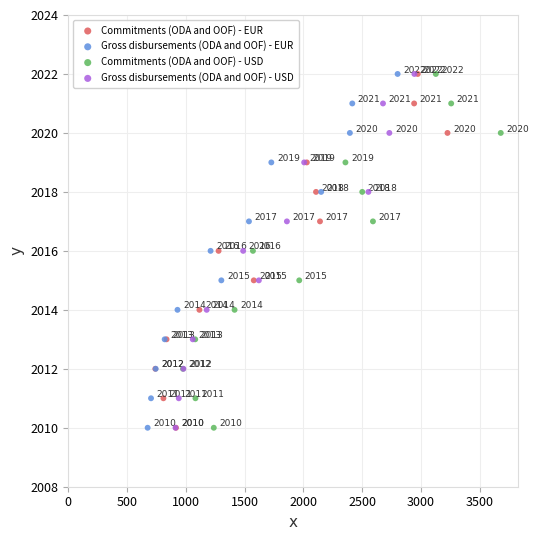

What are all the series names shown in the legend?

Commitments (ODA and OOF) - EUR, Gross disbursements (ODA and OOF) - EUR, Commitments (ODA and OOF) - USD, Gross disbursements (ODA and OOF) - USD